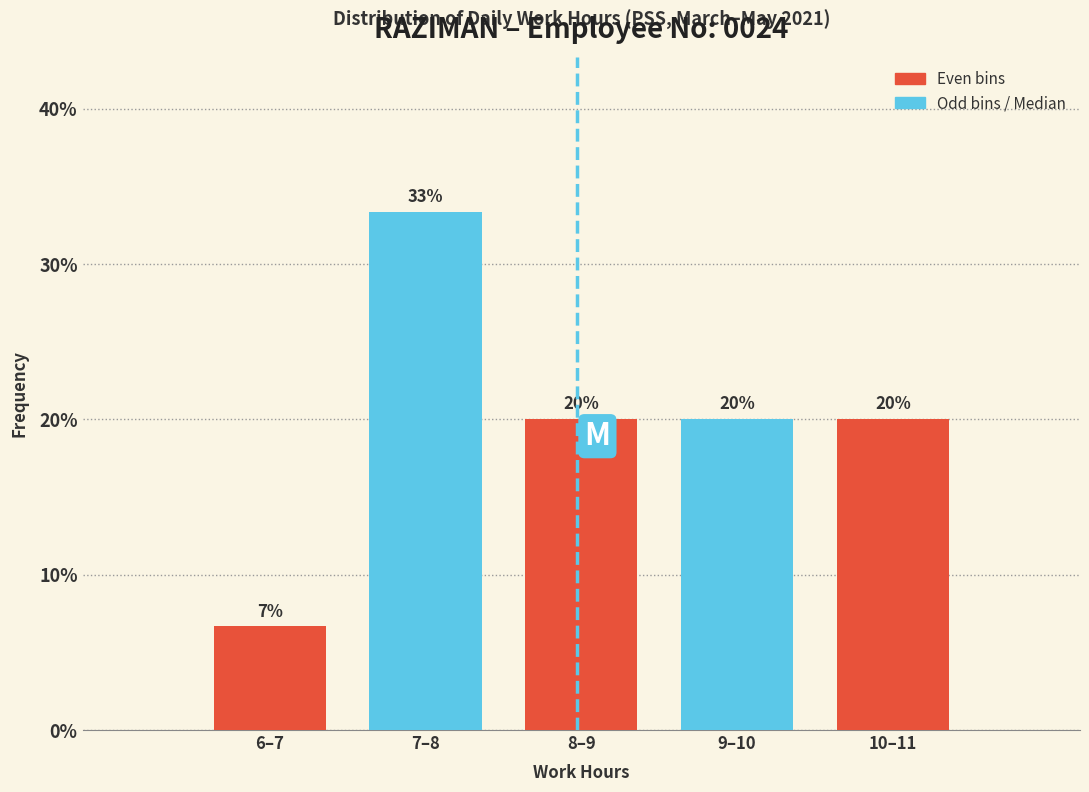

At which label does the data first exceed 20?

7–8